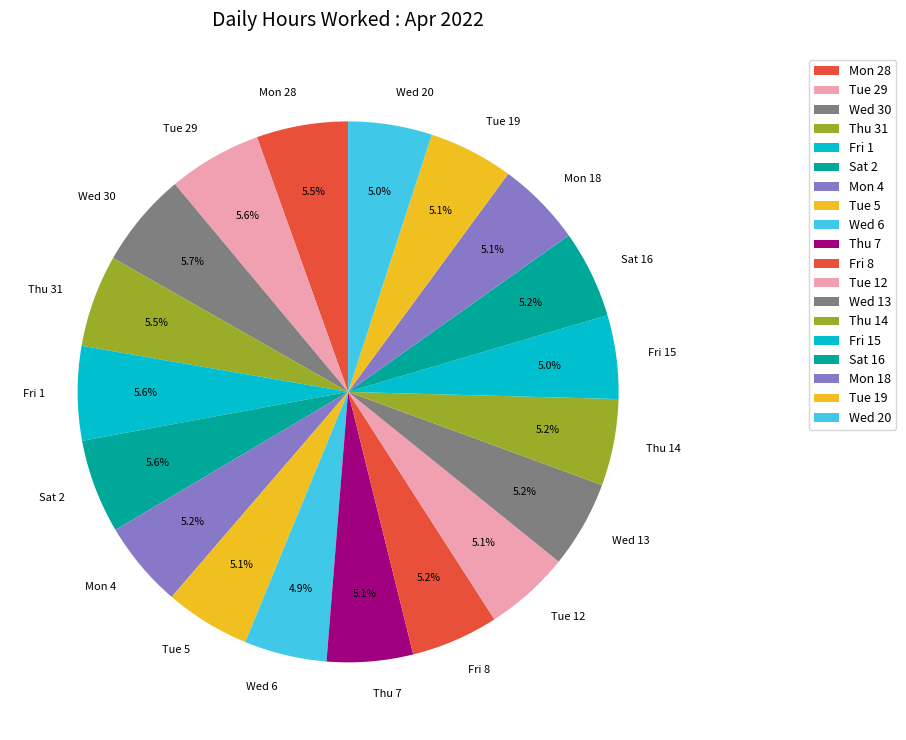

To the nearest percent, what portion does Wed 13 represent?

5%